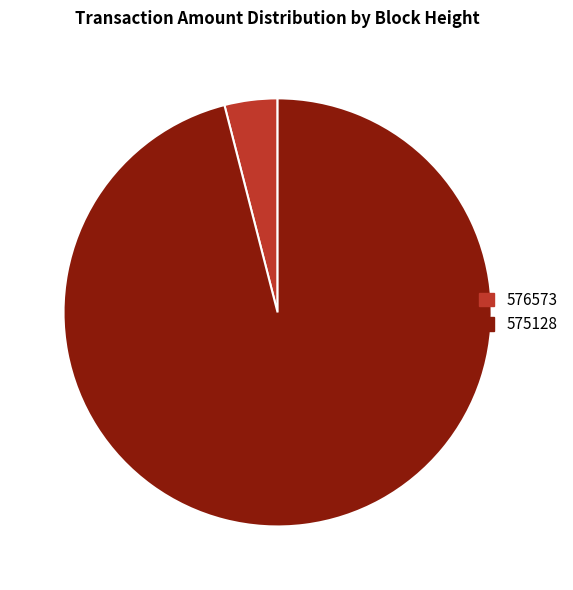

Is the sum of 575128 and 576573 greater than half?

Yes